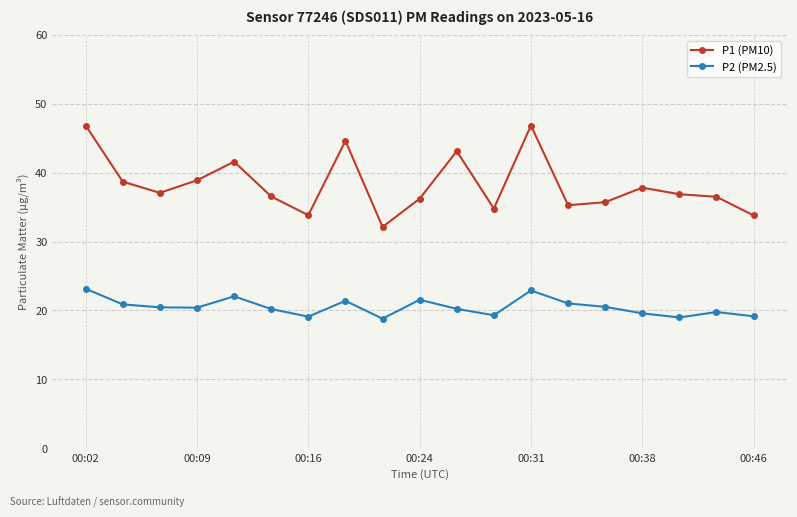

List the series in order of their peak value, lowest first.

P2 (PM2.5), P1 (PM10)